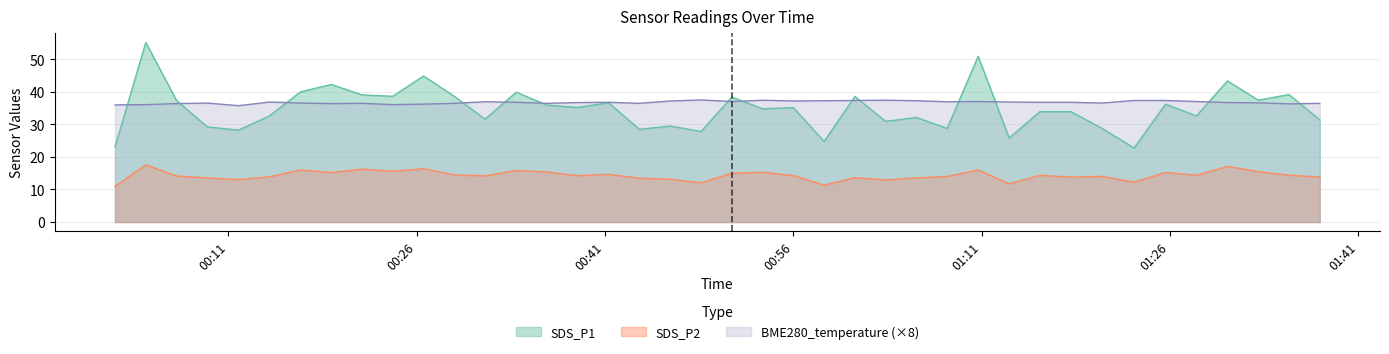

At which category is the sum across all series the highest?

2021/11/22 00:04:26